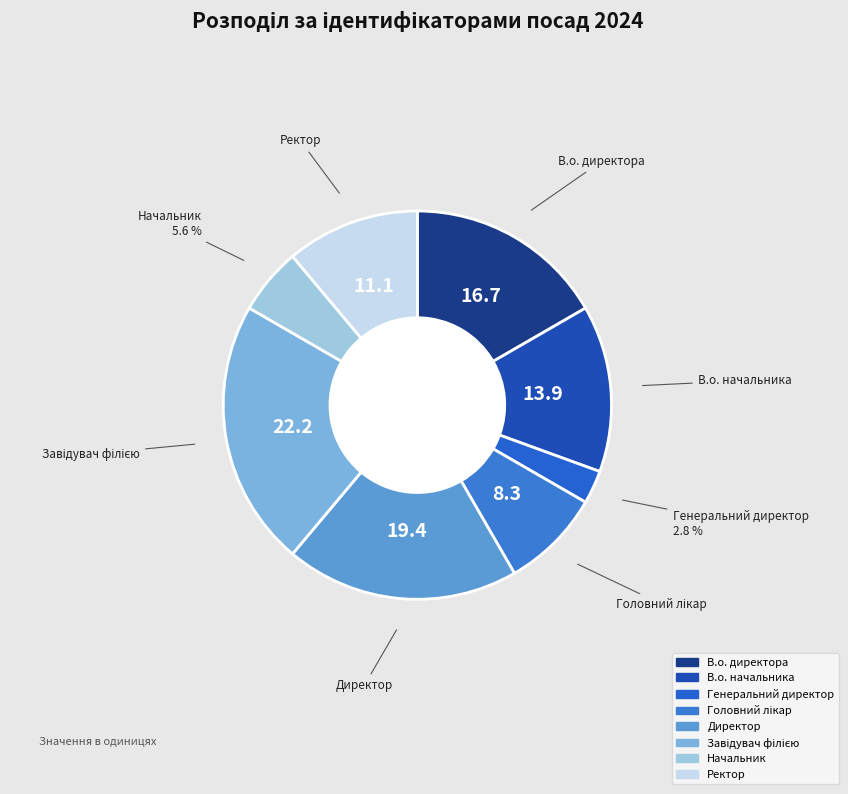

Does Генеральний директор account for over 50% of the chart?

No